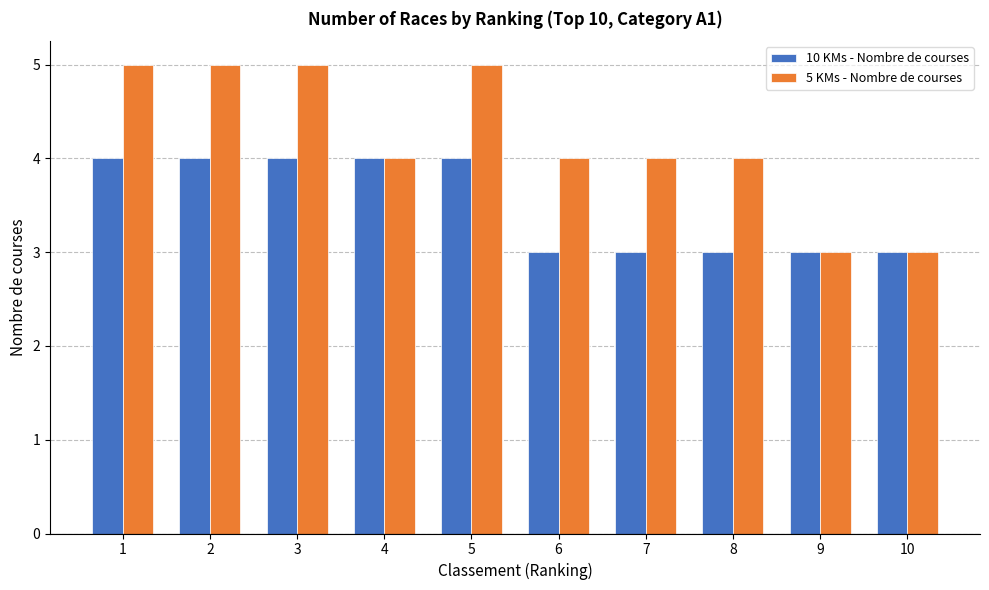

How many groups of bars are there?

10